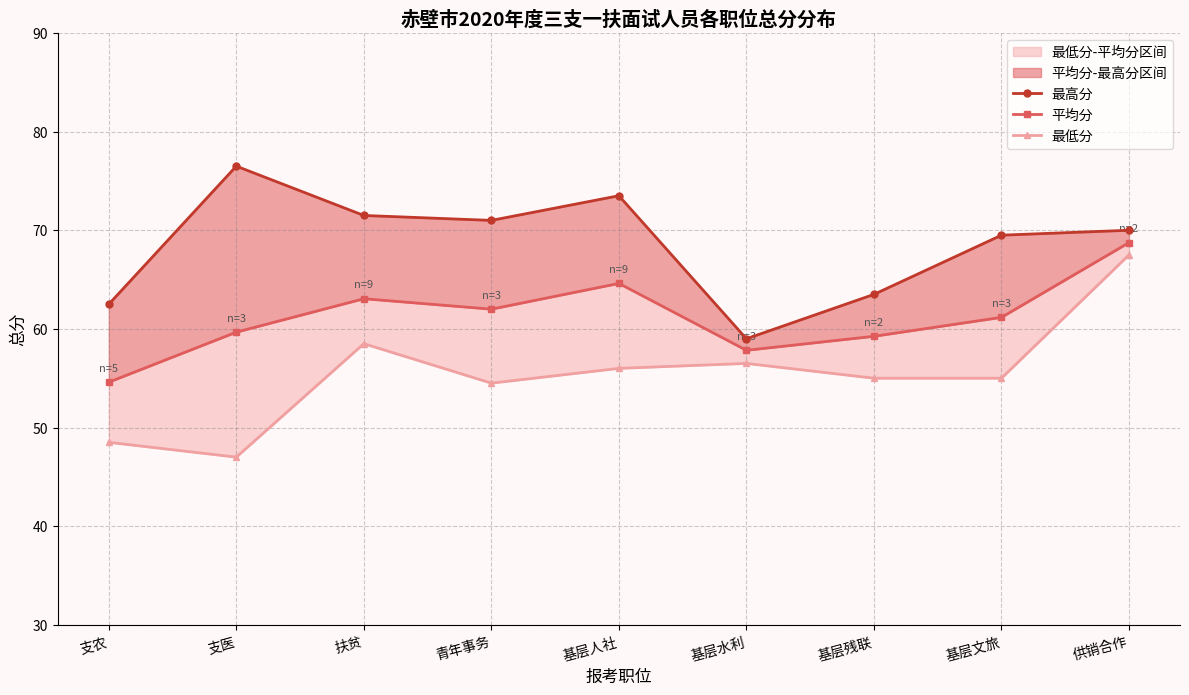

Reading left to right, transcribe all the data shown in this chart.

最高分: 62.5	76.5	71.5	71.0	73.5	59.0	63.5	69.5	70.0
平均分: 54.6	59.7	63.1	62.0	64.6	57.8	59.2	61.2	68.8
最低分: 48.5	47.0	58.5	54.5	56.0	56.5	55.0	55.0	67.5